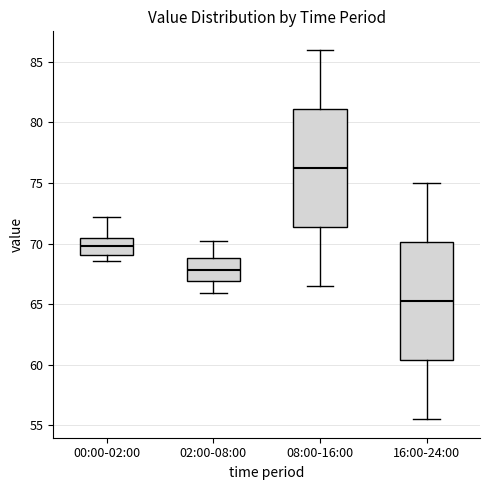

Where is the lower edge of the box for 16:00-24:00 on the y-axis? The values are not printed on the chart, so give them approximately, as read against the axis.

60.5